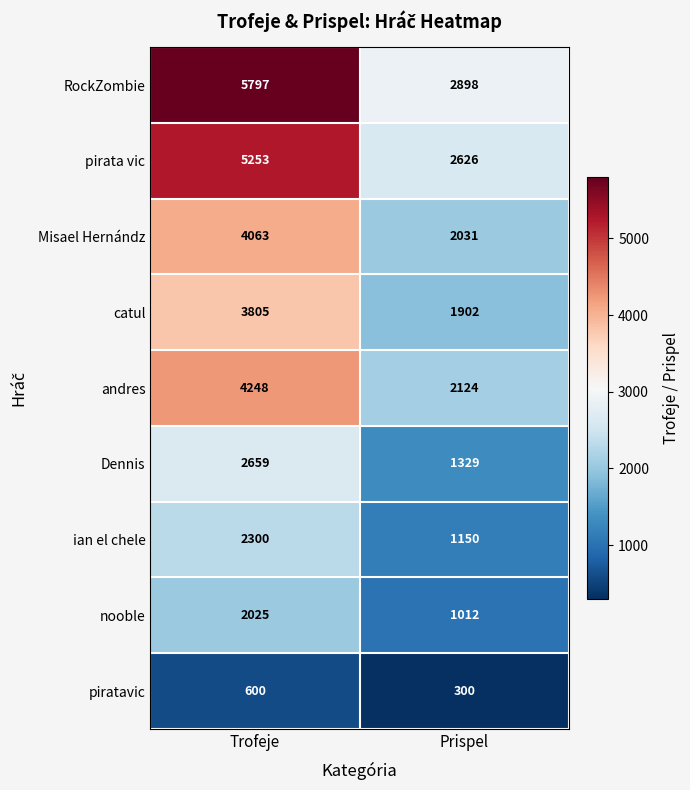

At which category is the sum across all series the highest?

Trofeje